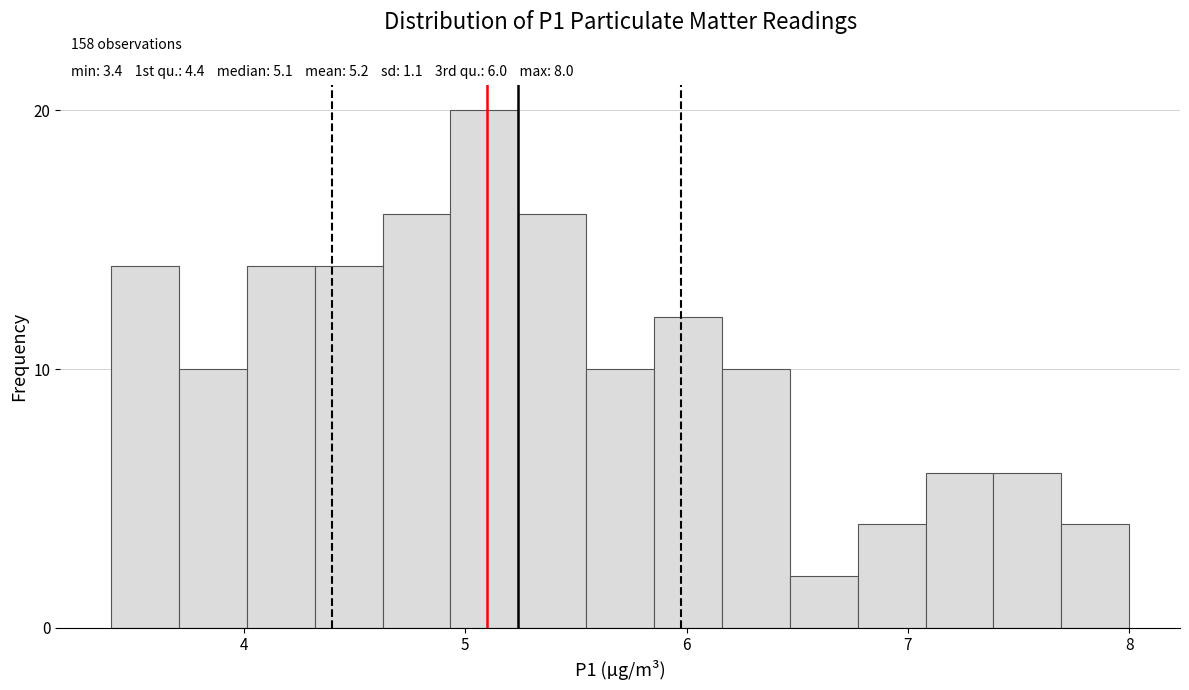

Around what value on the x-axis is the tallest bar? Give the approximate position of its centre, as read against the axis.

5.1